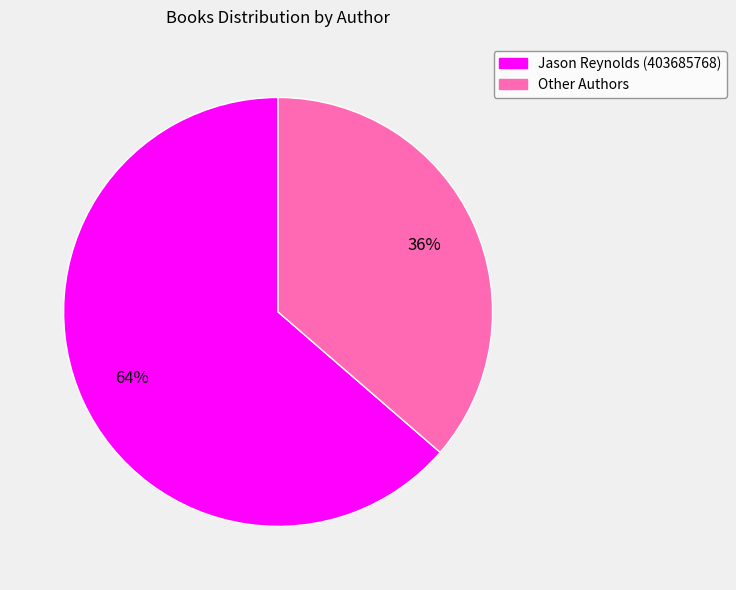

Does any single category account for the majority?

Yes